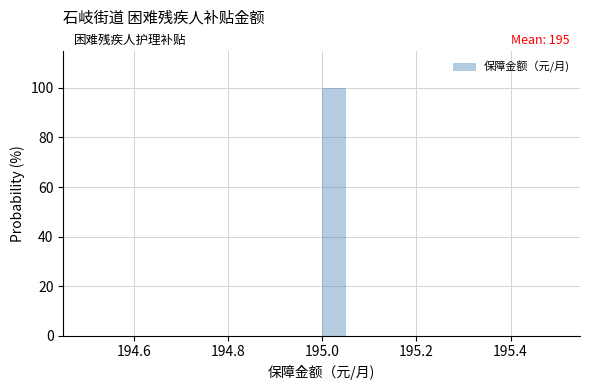

Read against the x-axis, roughly where is the centre of the tallest bar?

195.02